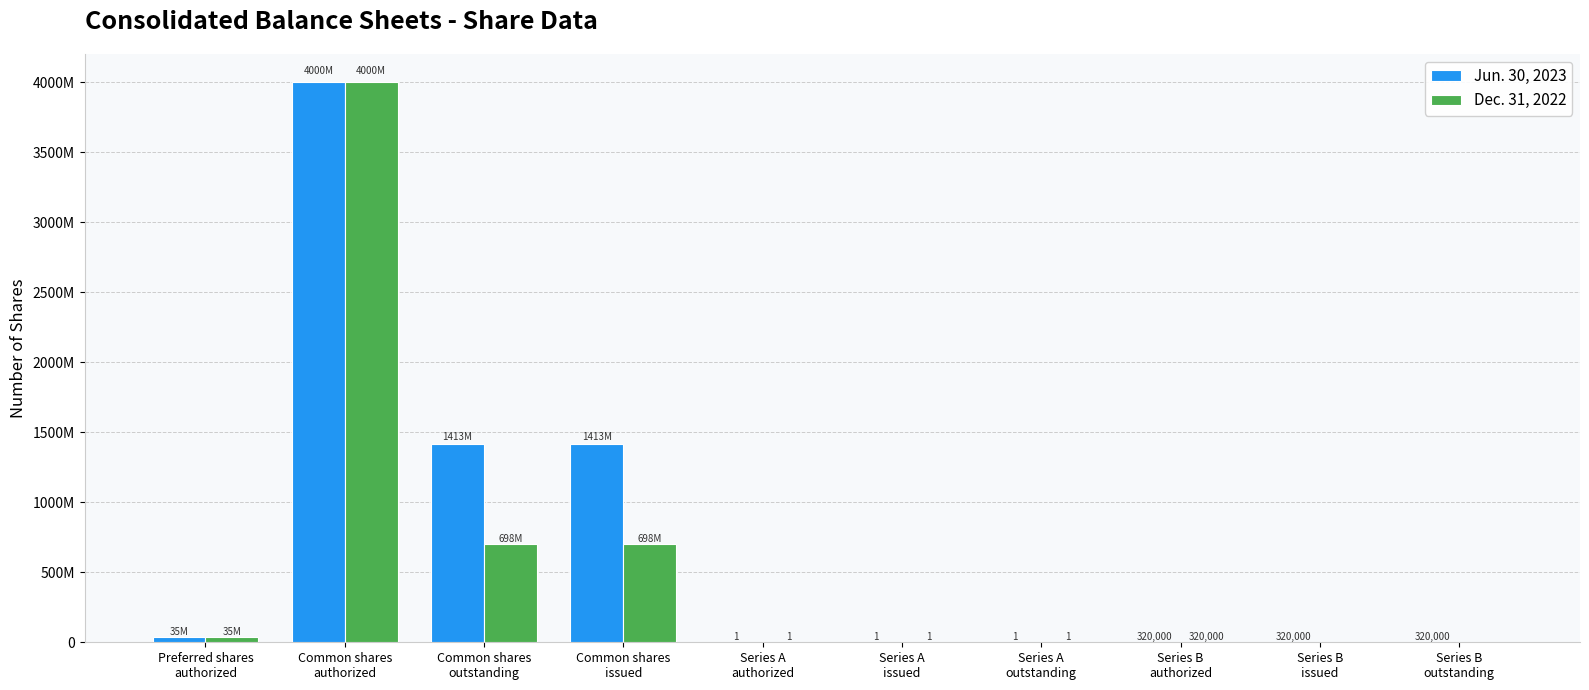

Does the chart contain stacked bars?

No